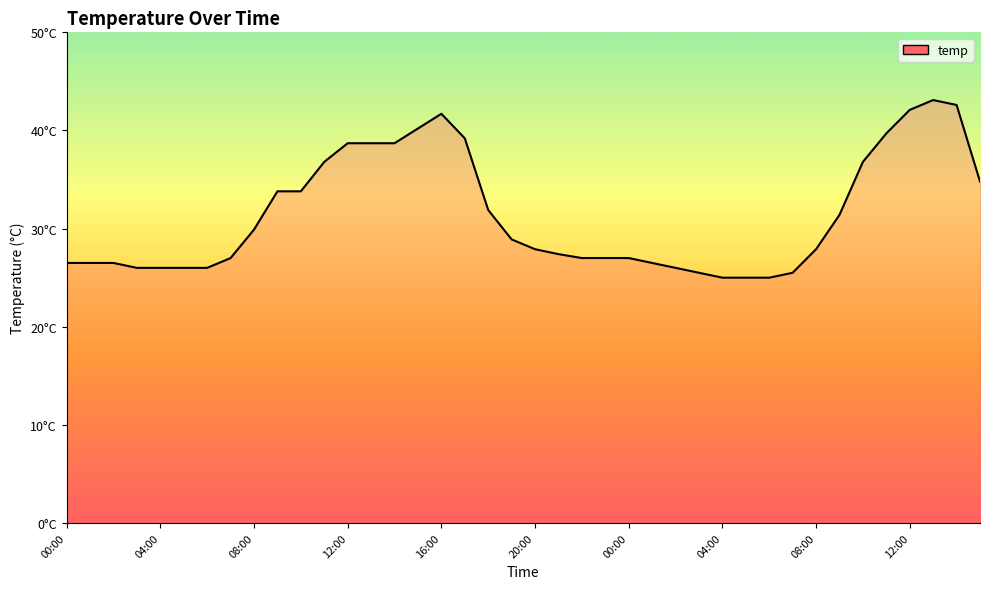

Reading left to right, extract all data points from this chart.

26.5	26.5	26.5	26.0	26.0	26.0	26.0	27.0	29.9	33.8	33.8	36.8	38.7	38.7	38.7	40.2	41.7	39.2	31.9	28.9	27.9	27.4	27.0	27.0	27.0	26.5	26.0	25.5	25.0	25.0	25.0	25.5	27.9	31.4	36.8	39.7	42.1	43.1	42.6	34.8